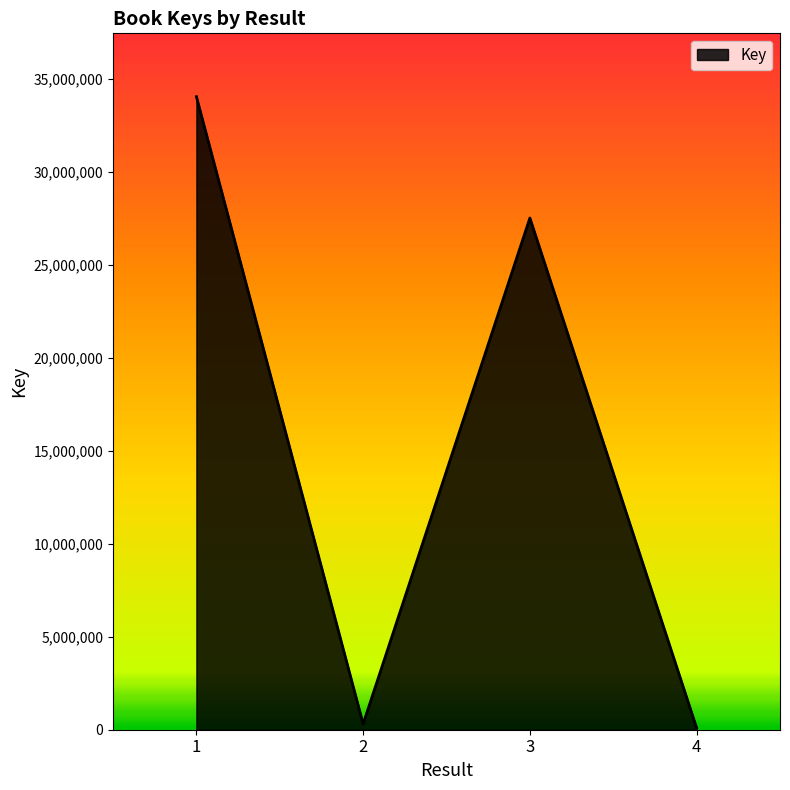

Reading right to left, list all the values displayed in this chart.

96887	27507225	311600	34030985